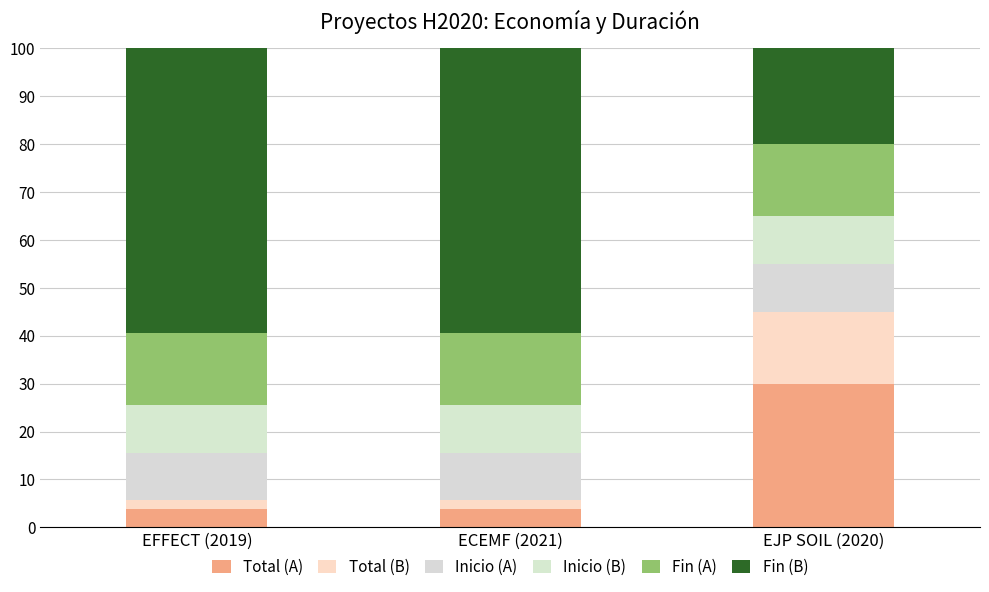

Are the bars grouped side by side (vs. stacked)?

No